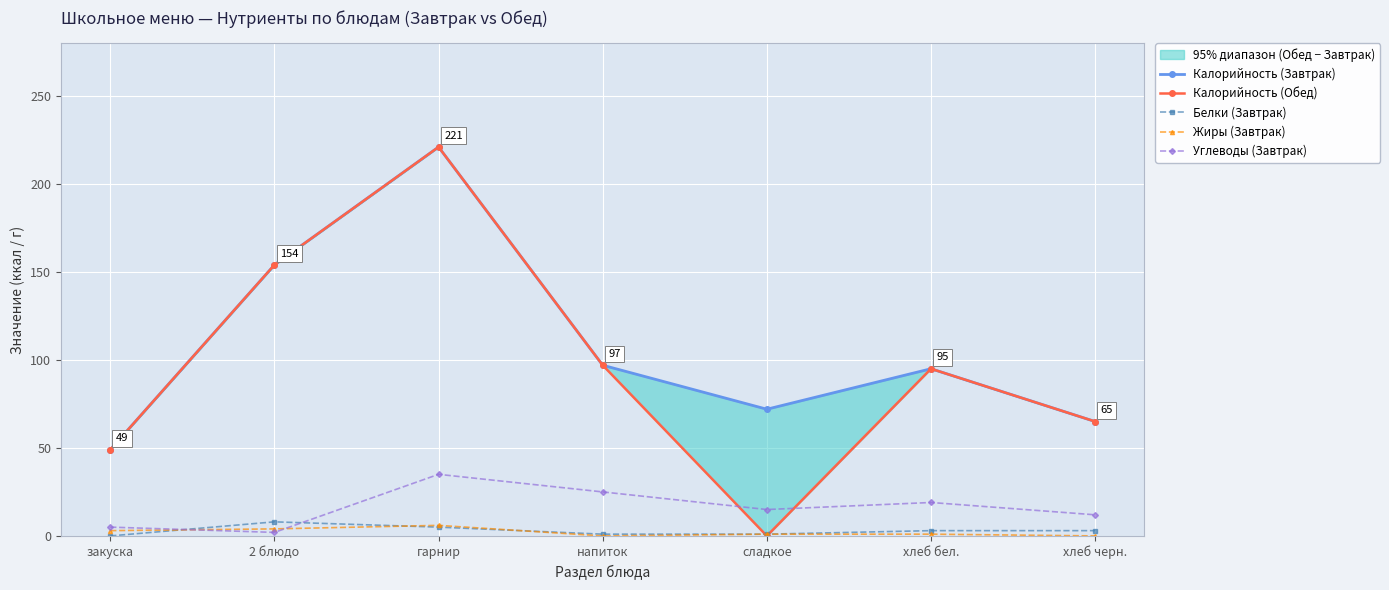

Which has a higher value, сладкое or 2 блюдо?

2 блюдо